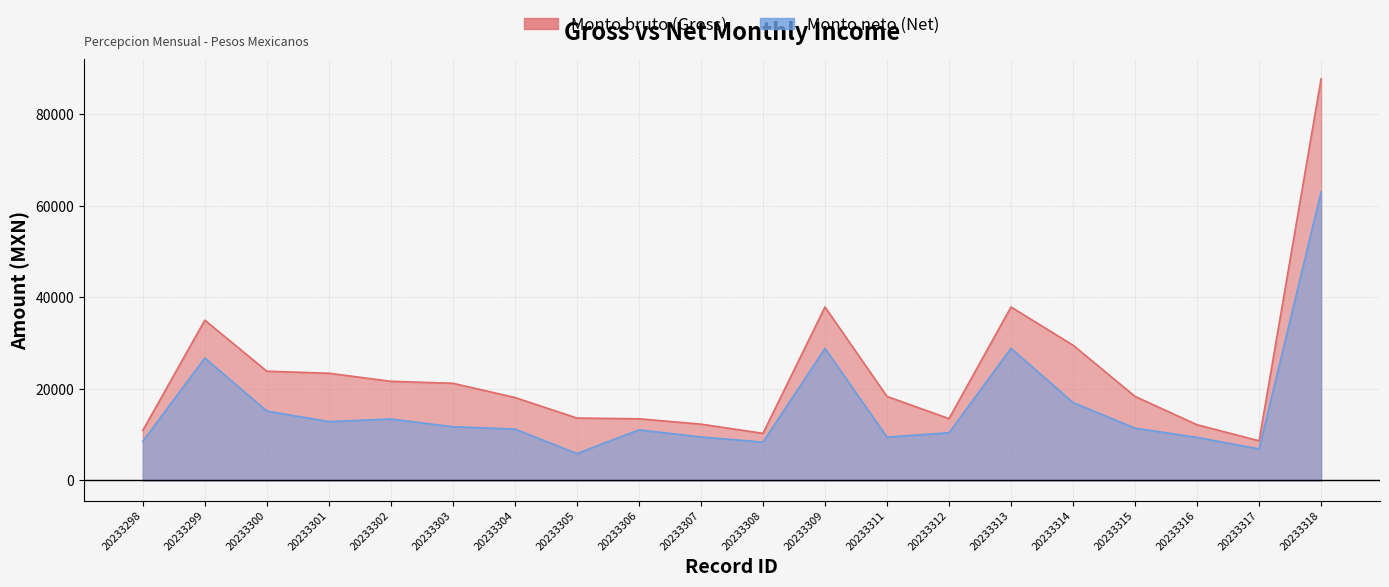

Reading left to right, what are all the values shown in this chart?

Monto bruto (Gross): 20233298=10938.1	20233299=35034.3	20233300=23880.1	20233301=23434.5	20233302=21671.5	20233303=21242.5	20233304=18138.4	20233305=13644.6	20233306=13479.5	20233307=12313.8	20233308=10297.8	20233309=37910.7	20233311=18369.3	20233312=13519.0	20233313=37910.7	20233314=29571.7	20233315=18369.3	20233316=12180.7	20233317=8671.7	20233318=87777.6
Monto neto (Net): 20233298=8554.5	20233299=26763.8	20233300=15167.9	20233301=12871.7	20233302=13431.1	20233303=11742.6	20233304=11247.3	20233305=5884.9	20233306=11060.8	20233307=9512.3	20233308=8385.0	20233309=28870.5	20233311=9483.1	20233312=10443.4	20233313=28870.5	20233314=17034.6	20233315=11428.9	20233316=9420.0	20233317=6892.5	20233318=63076.0